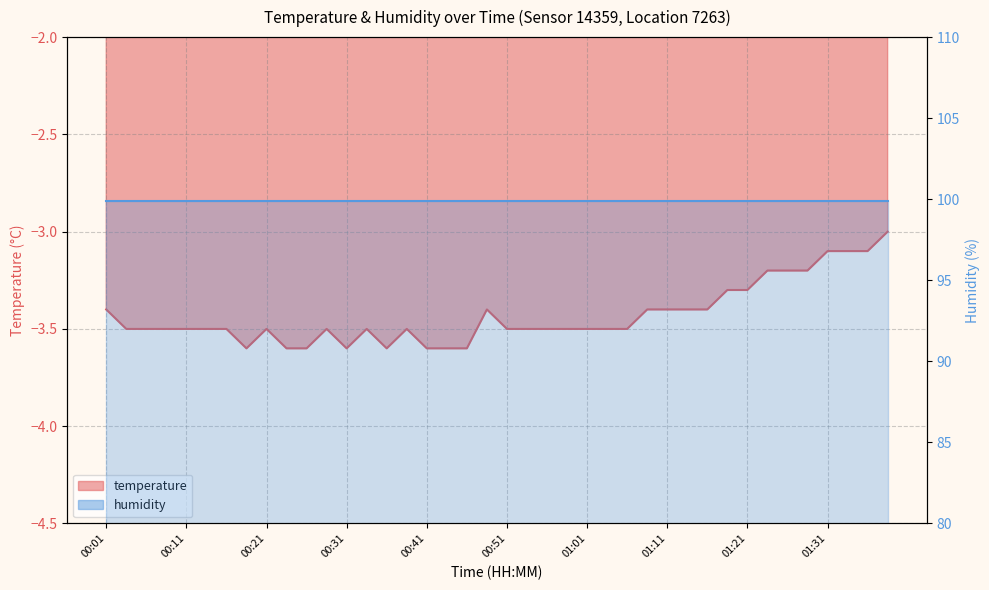

Reading left to right, what are all the values shown in this chart?

-3.4	-3.5	-3.5	-3.5	-3.5	-3.5	-3.5	-3.6	-3.5	-3.6	-3.6	-3.5	-3.6	-3.5	-3.6	-3.5	-3.6	-3.6	-3.6	-3.4	-3.5	-3.5	-3.5	-3.5	-3.5	-3.5	-3.5	-3.4	-3.4	-3.4	-3.4	-3.3	-3.3	-3.2	-3.2	-3.2	-3.1	-3.1	-3.1	-3.0